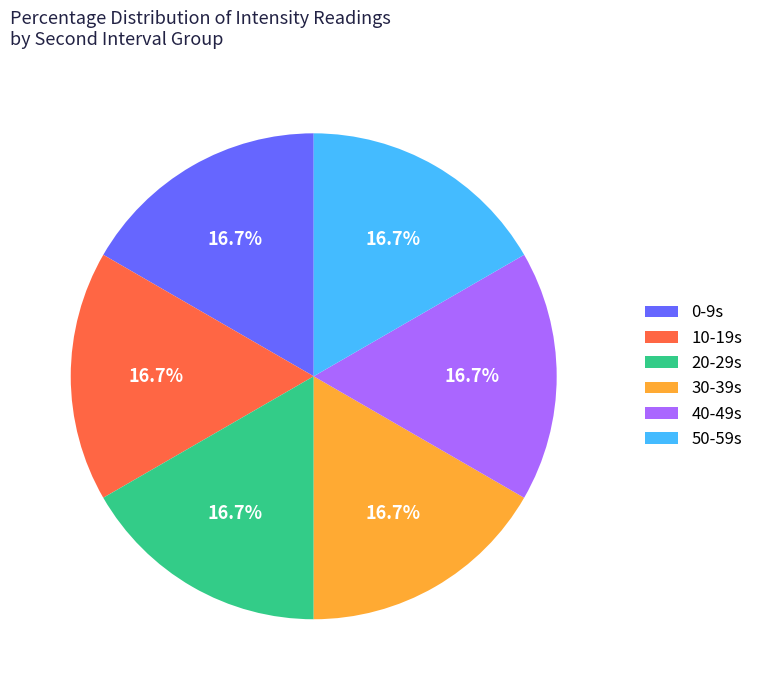

Is the sum of 0-9s and 50-59s greater than half?

No